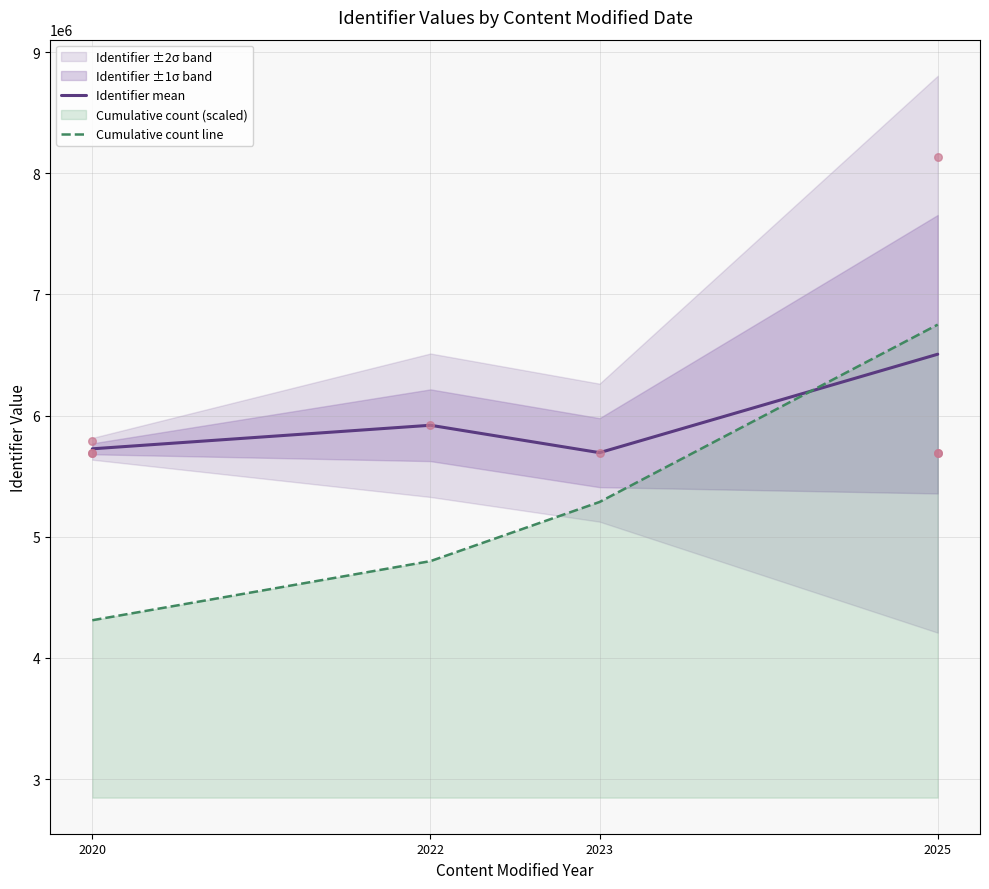

Is the value of Cumulative count line at 2022 greater than the value of Identifier mean at 2022?

No